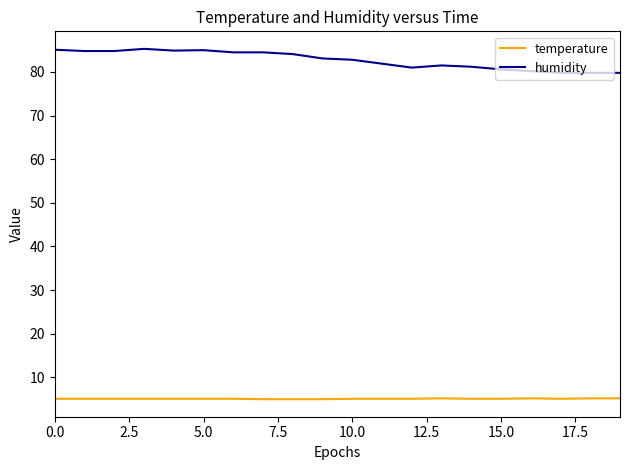

Count the number of categories in the chart.

20